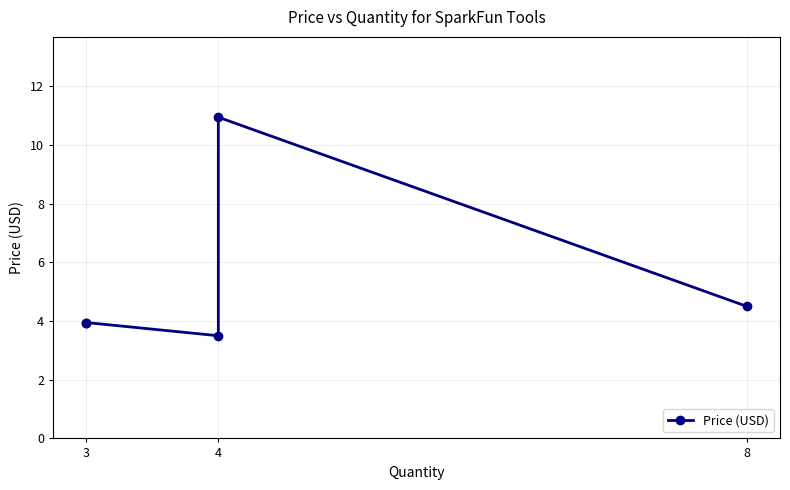

Is it true that the value at 4 is 5.3?

False